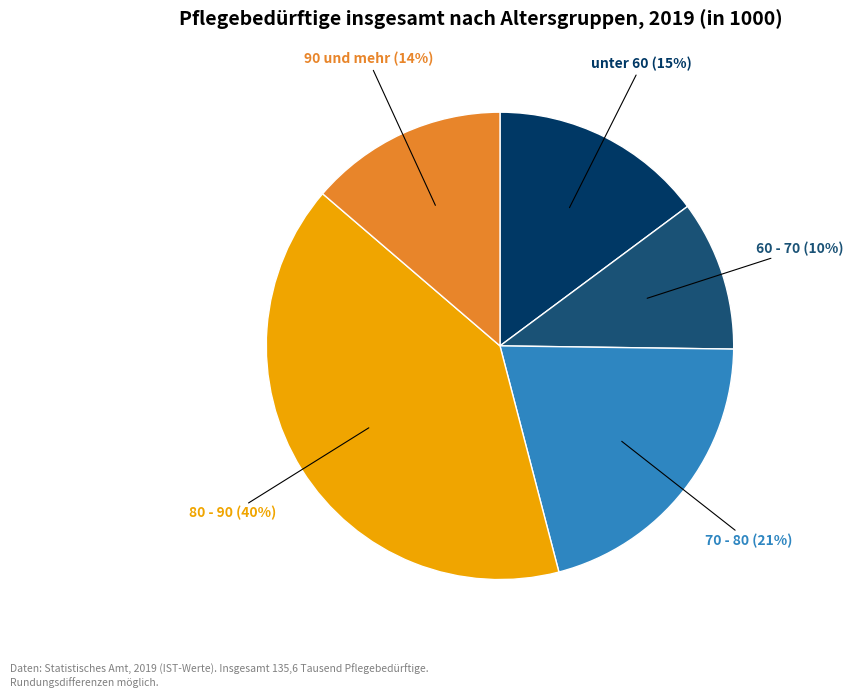

Is there a majority slice in this chart?

No